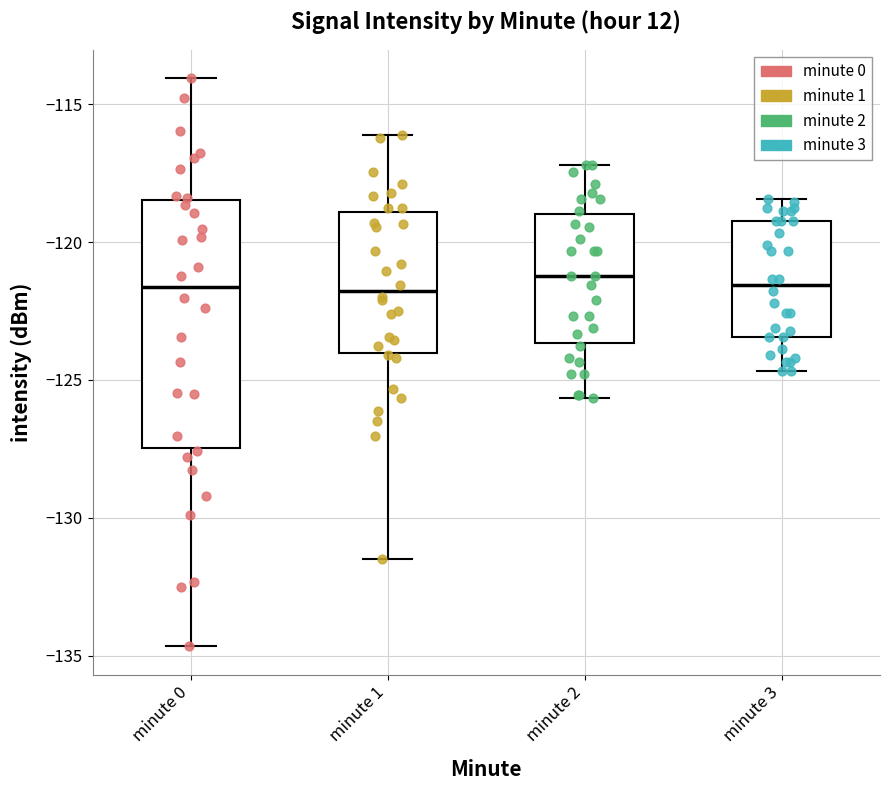

Where does the lower whisker of the box for minute 3 end on the y-axis? The values are not printed on the chart, so give them approximately, as read against the axis.

-124.5